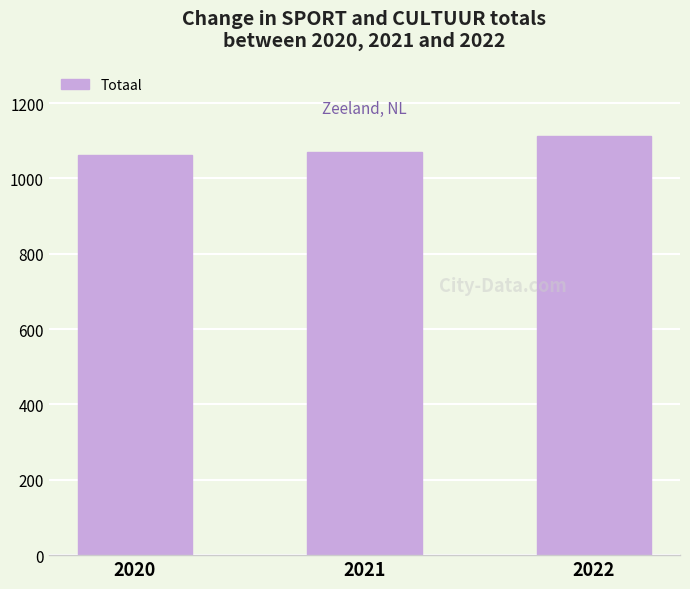

Reading left to right, transcribe all the data shown in this chart.

2020=1062	2021=1070	2022=1114